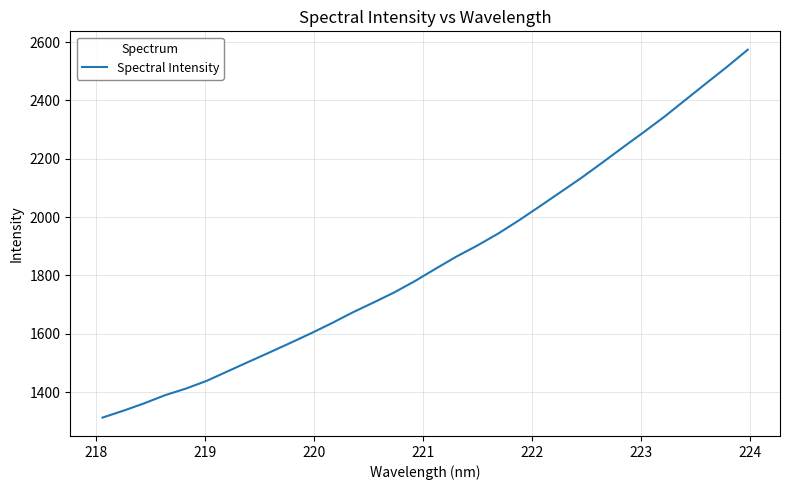

What is the difference between the maximum and minimum values?

1261.7